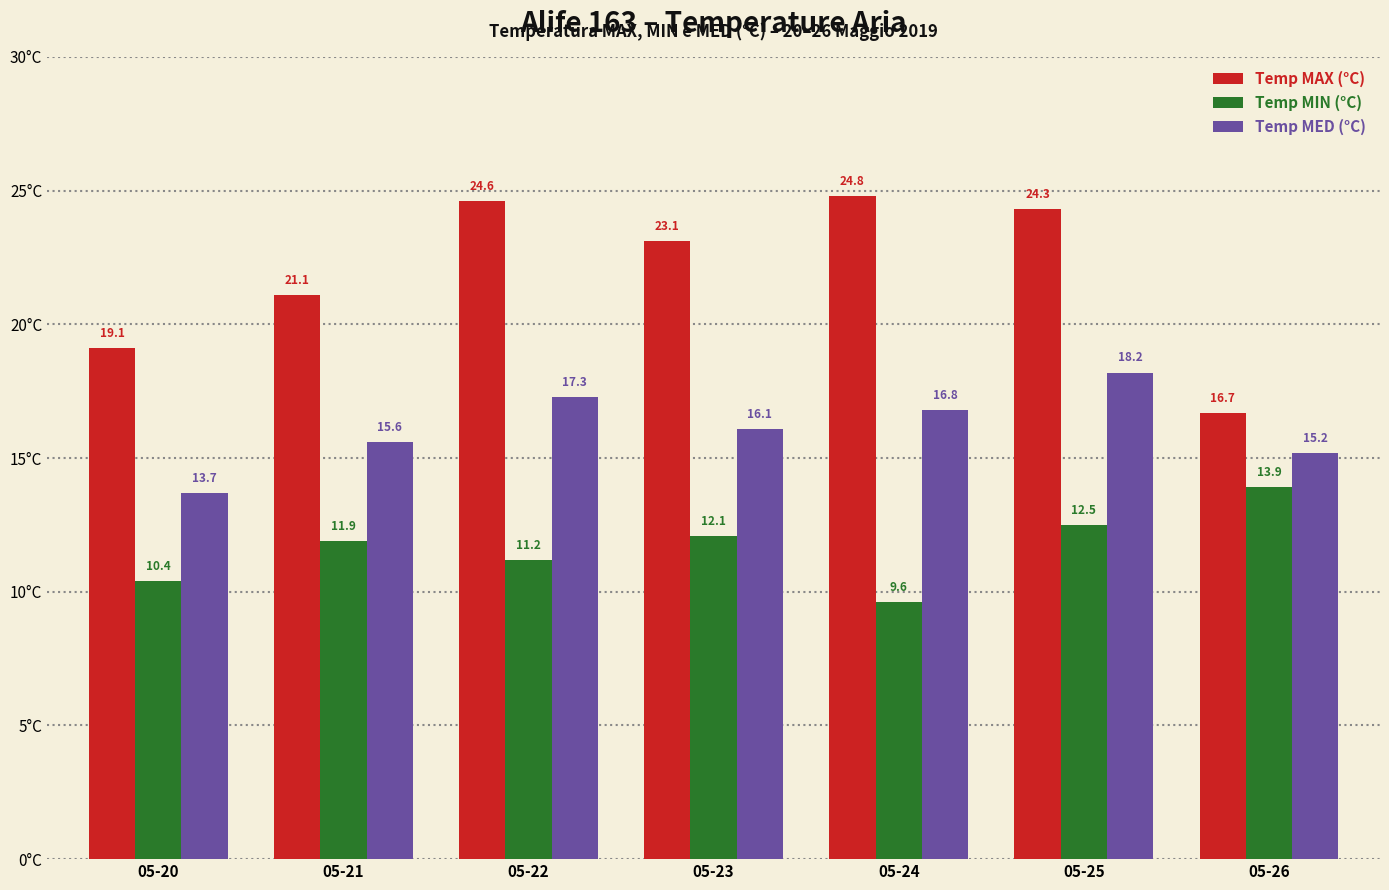

Is it true that Temp MIN (°C) equals 21.8 at 05-23?

False